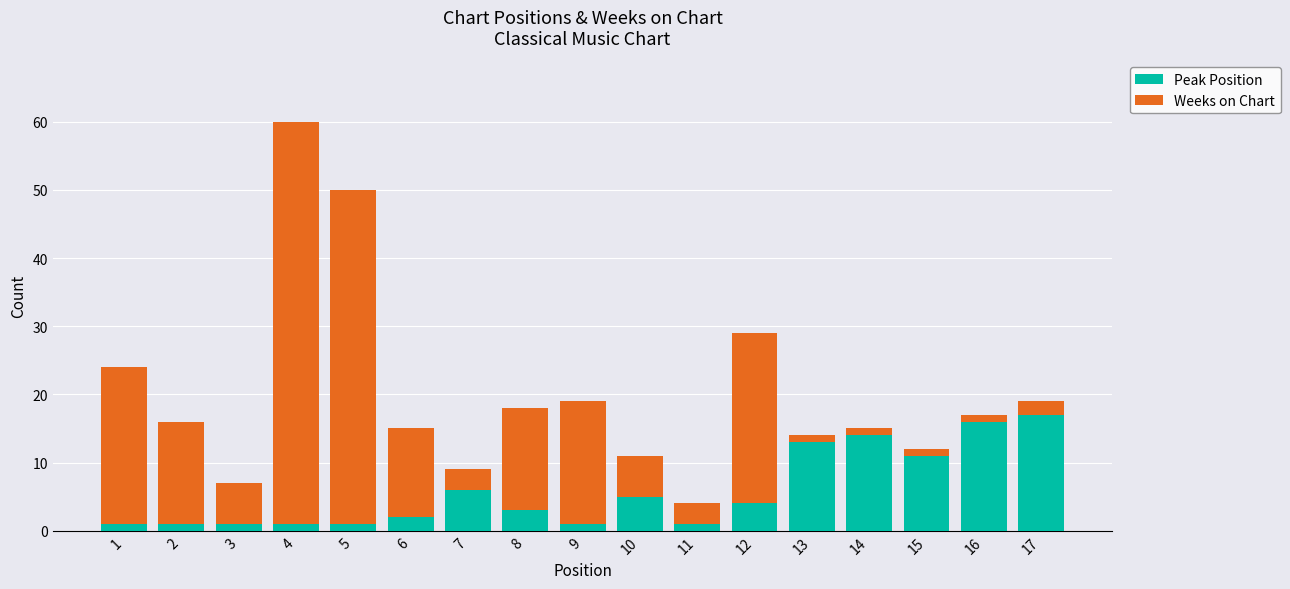

The value of Peak Position at 6 is 2. True or false?

True